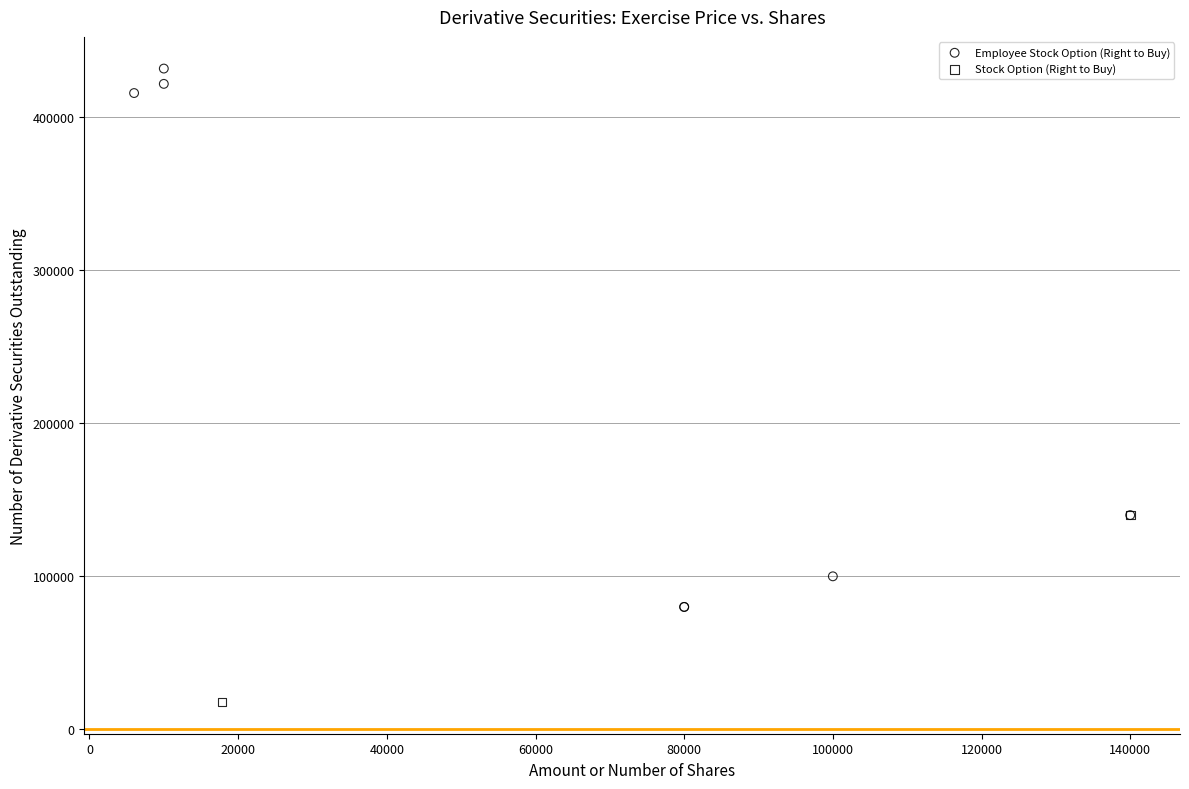

What are all the series names shown in the legend?

Employee Stock Option (Right to Buy), Stock Option (Right to Buy)